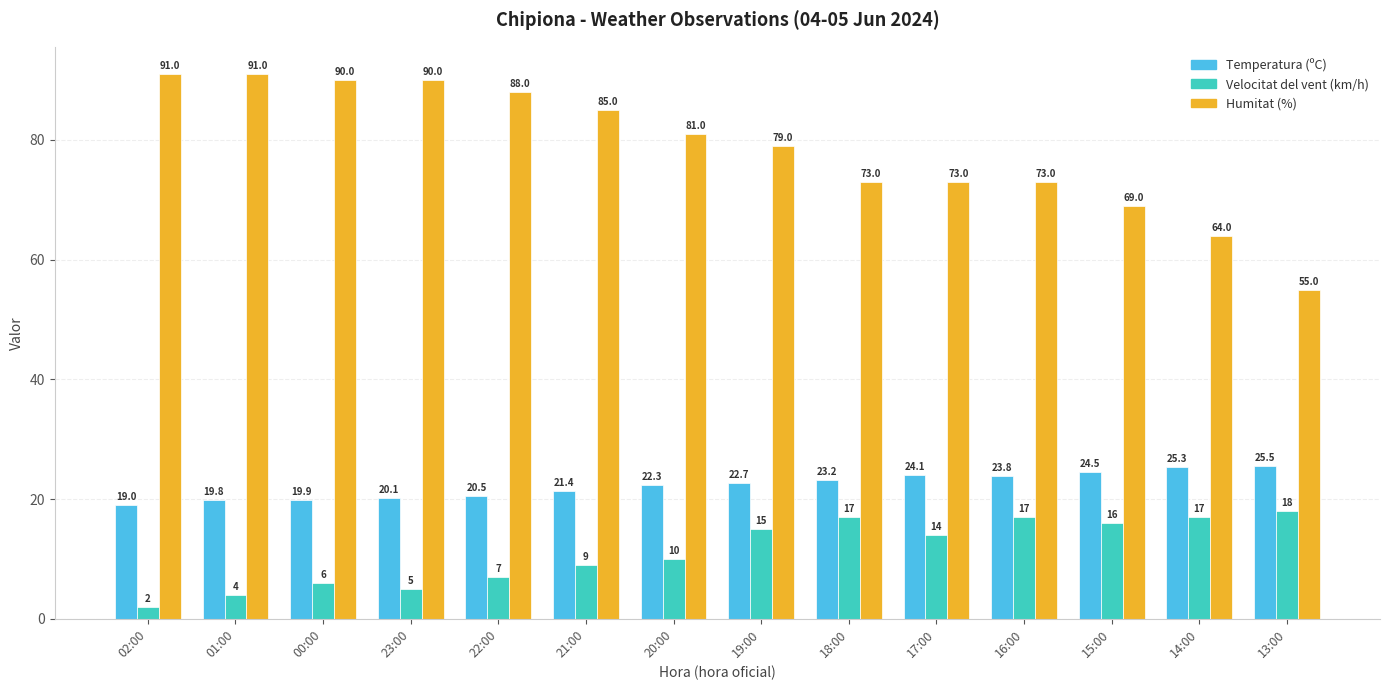

Reading left to right, extract all data points from this chart.

Temperatura (ºC): 19.0	19.8	19.9	20.1	20.5	21.4	22.3	22.7	23.2	24.1	23.8	24.5	25.3	25.5
Velocitat del vent (km/h): 2.0	4.0	6.0	5.0	7.0	9.0	10.0	15.0	17.0	14.0	17.0	16.0	17.0	18.0
Humitat (%): 91.0	91.0	90.0	90.0	88.0	85.0	81.0	79.0	73.0	73.0	73.0	69.0	64.0	55.0